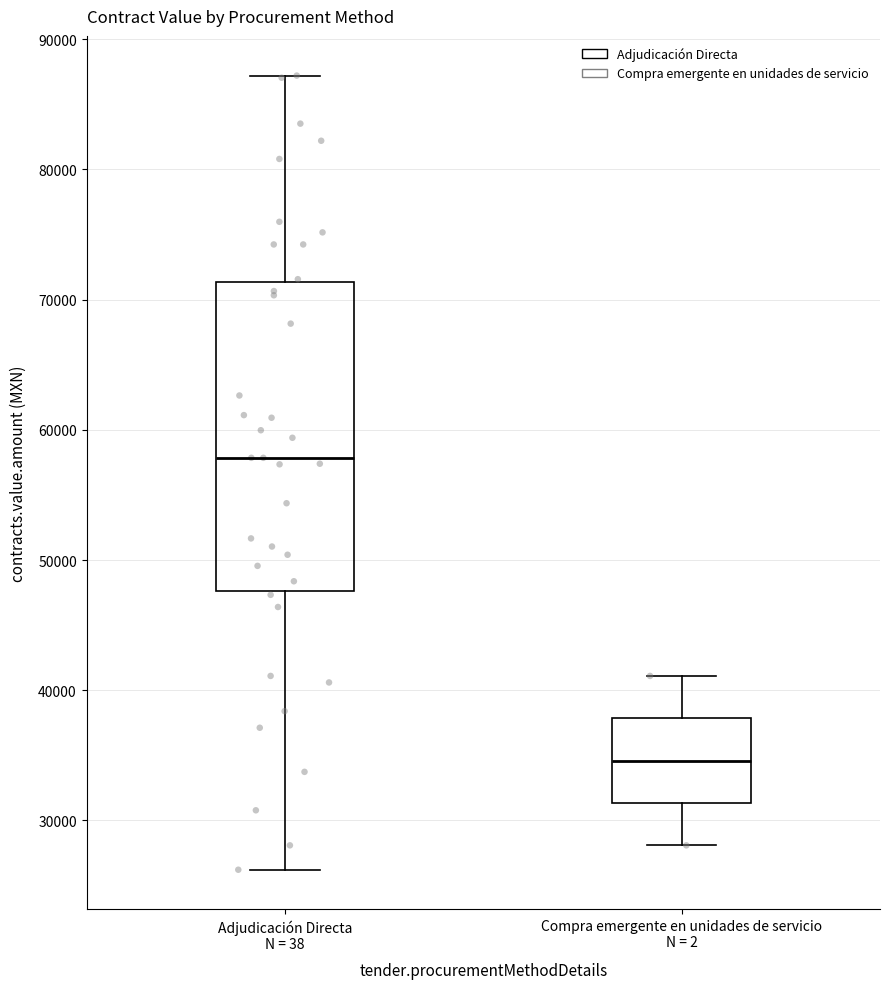

Where does the lower whisker of the box for Adjudicación Directa N = 38 end on the y-axis? The values are not printed on the chart, so give them approximately, as read against the axis.

26000